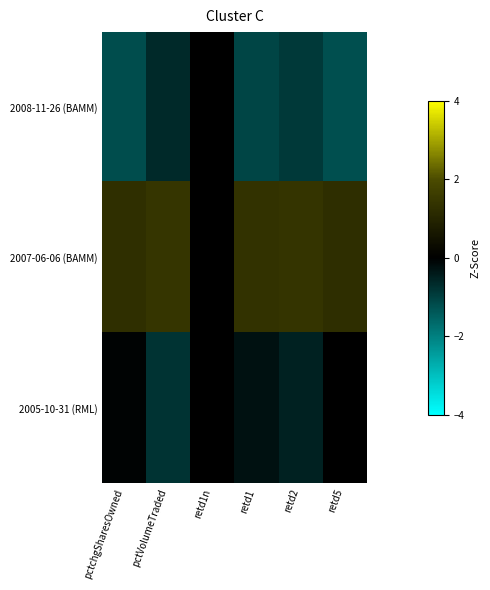

Which series has the widest spread of values?

2007-06-06 (BAMM)